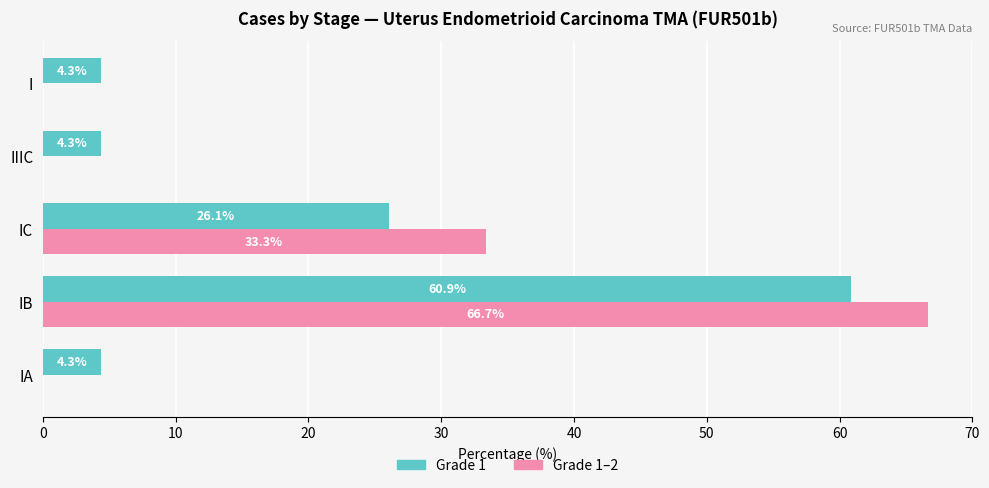

What is the total value across all series at IIIC?

4.3